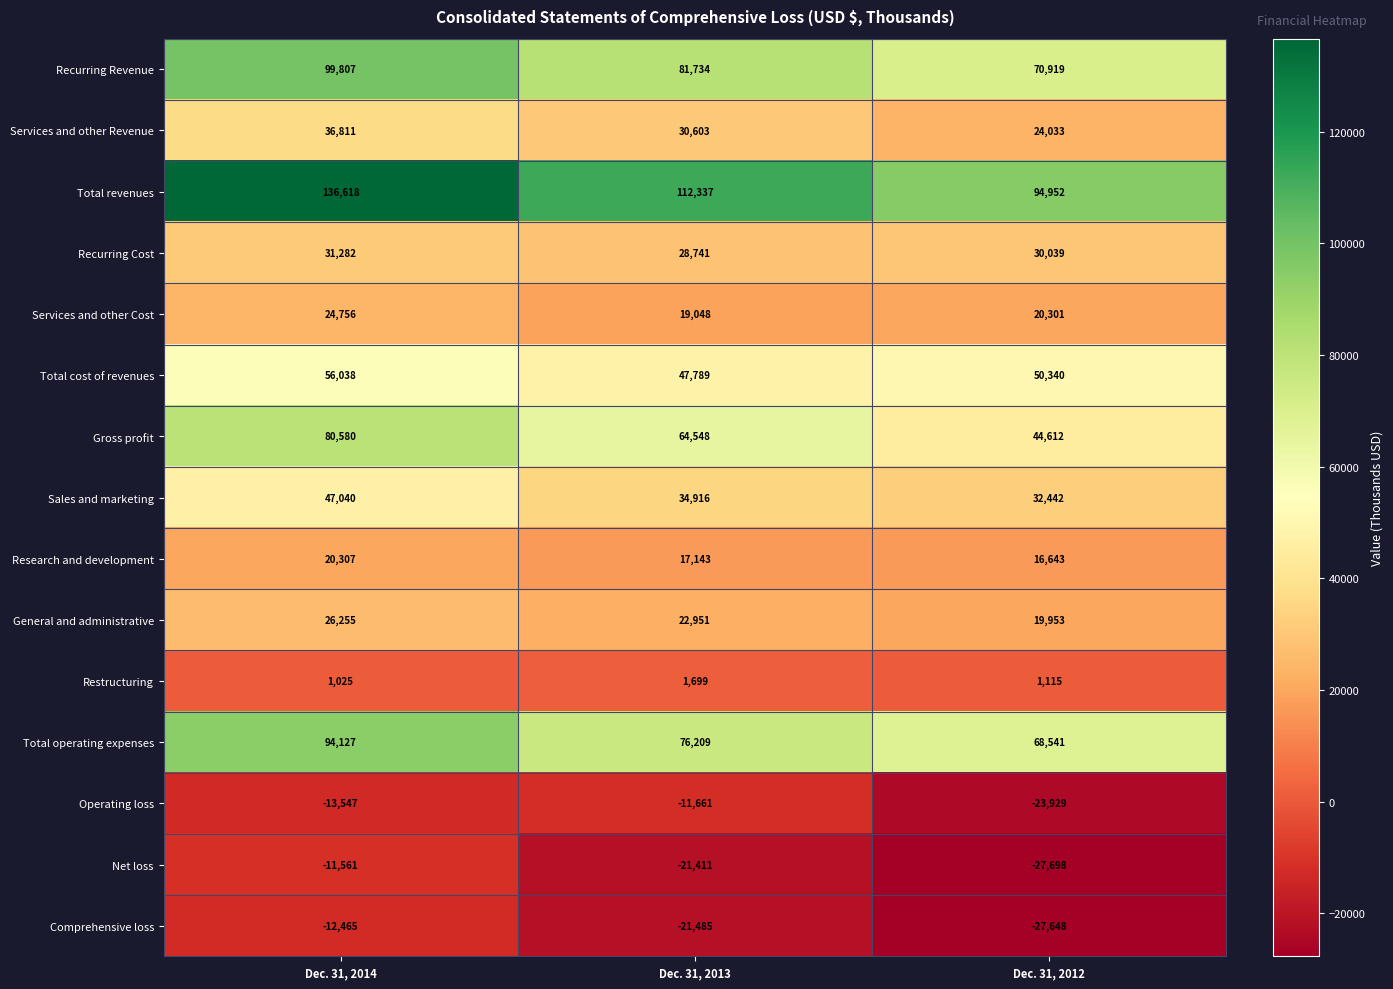

Rank the series at Dec. 31, 2012 from lowest to highest value.

Net loss, Comprehensive loss, Operating loss, Restructuring, Research and development, General and administrative, Services and other Cost, Services and other Revenue, Recurring Cost, Sales and marketing, Gross profit, Total cost of revenues, Total operating expenses, Recurring Revenue, Total revenues